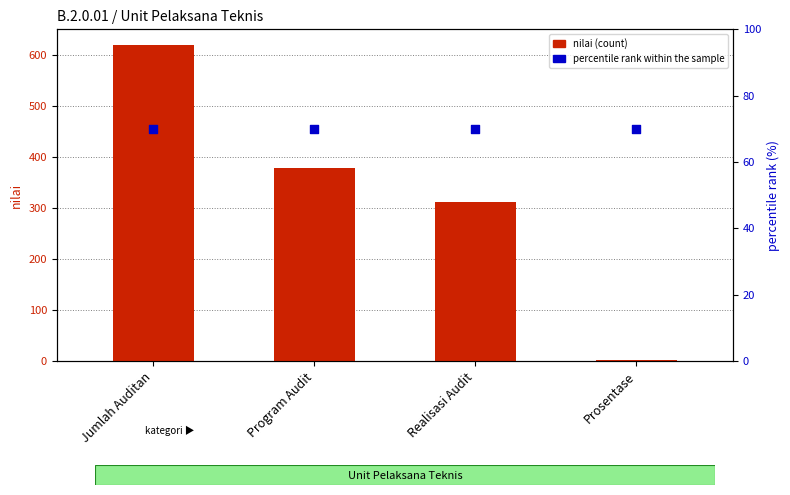

Which series has the largest Y range (max minus min)?

nilai (count)